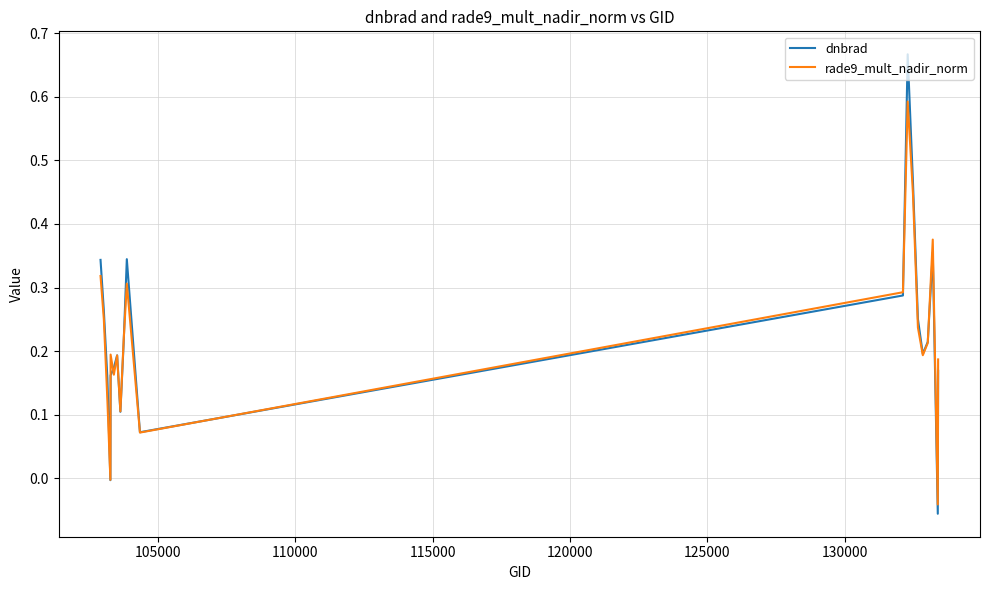

Which series has the widest spread of values?

dnbrad